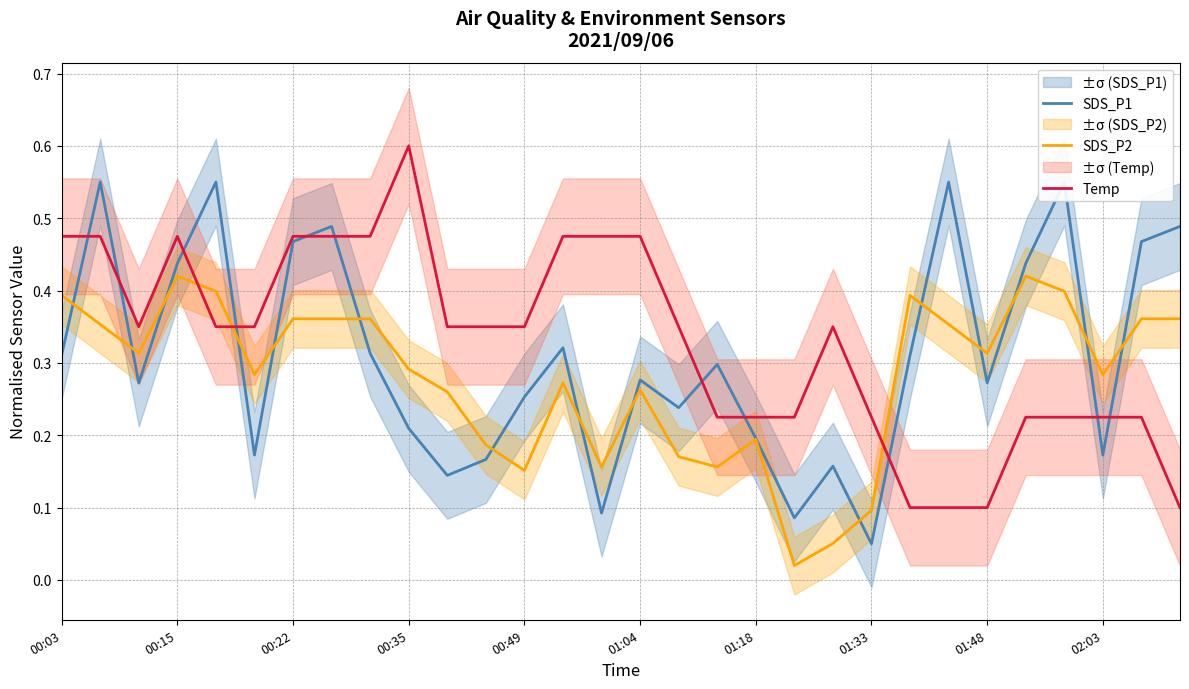

The value of SDS_P2 at 00:49 is 0.1. True or false?

False